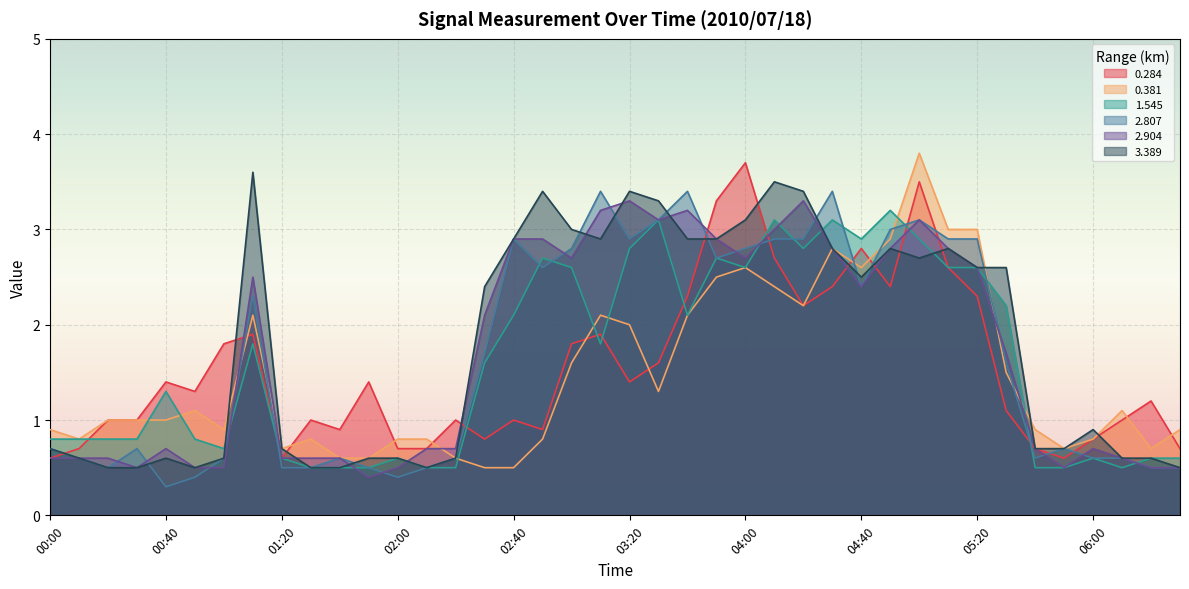

What is the difference between the maximum and minimum values in the 2.904 series?

2.9